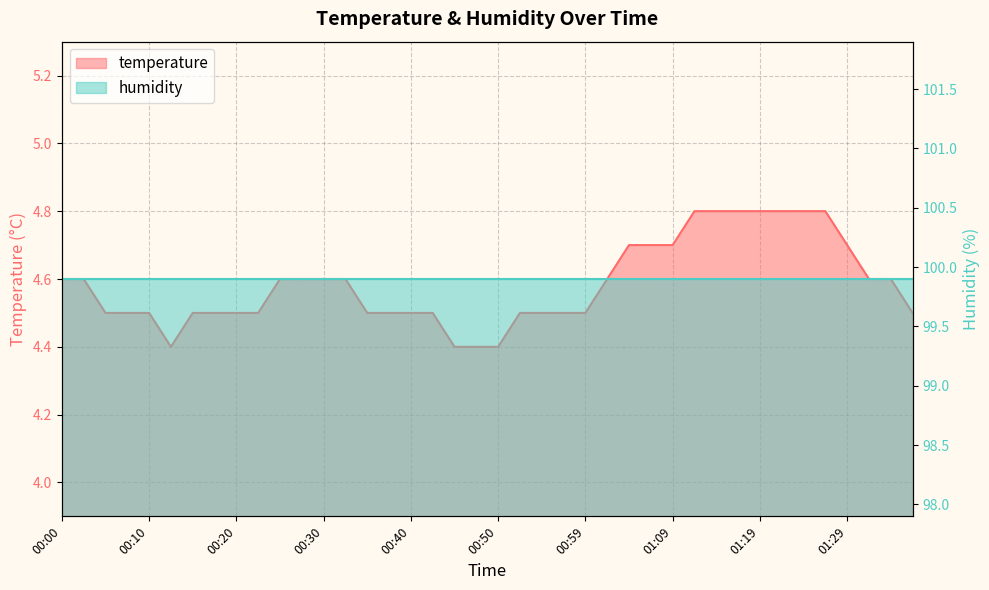

What value does the data have at 01:24?

4.8